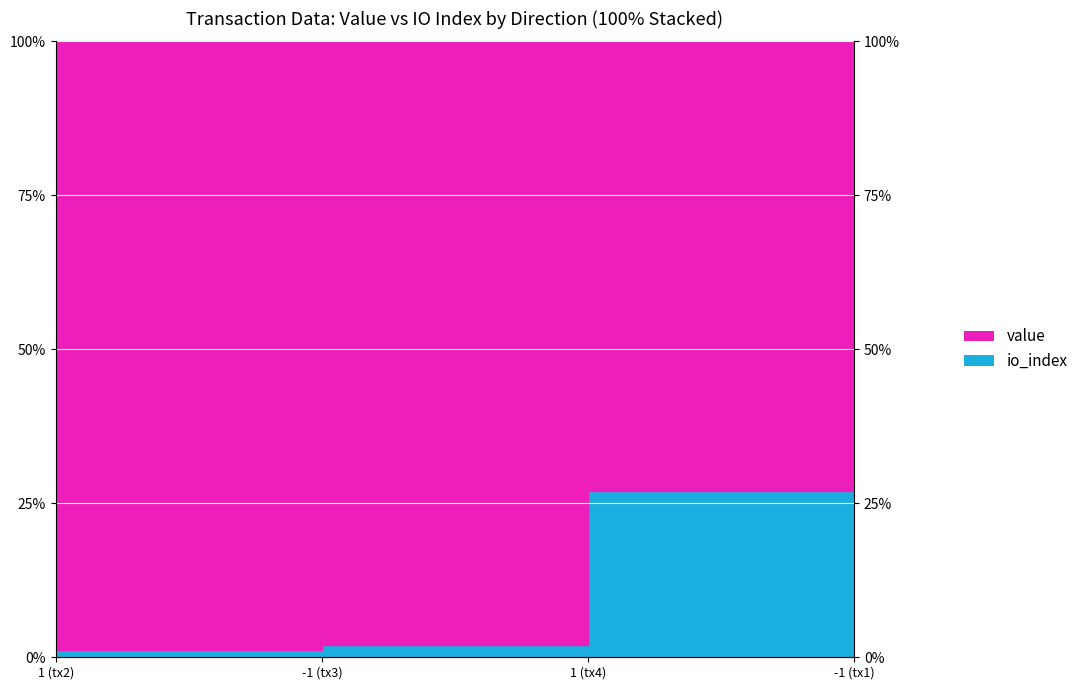

Reading left to right, what are all the values shown in this chart?

1.1	2.0	26.9	27.8